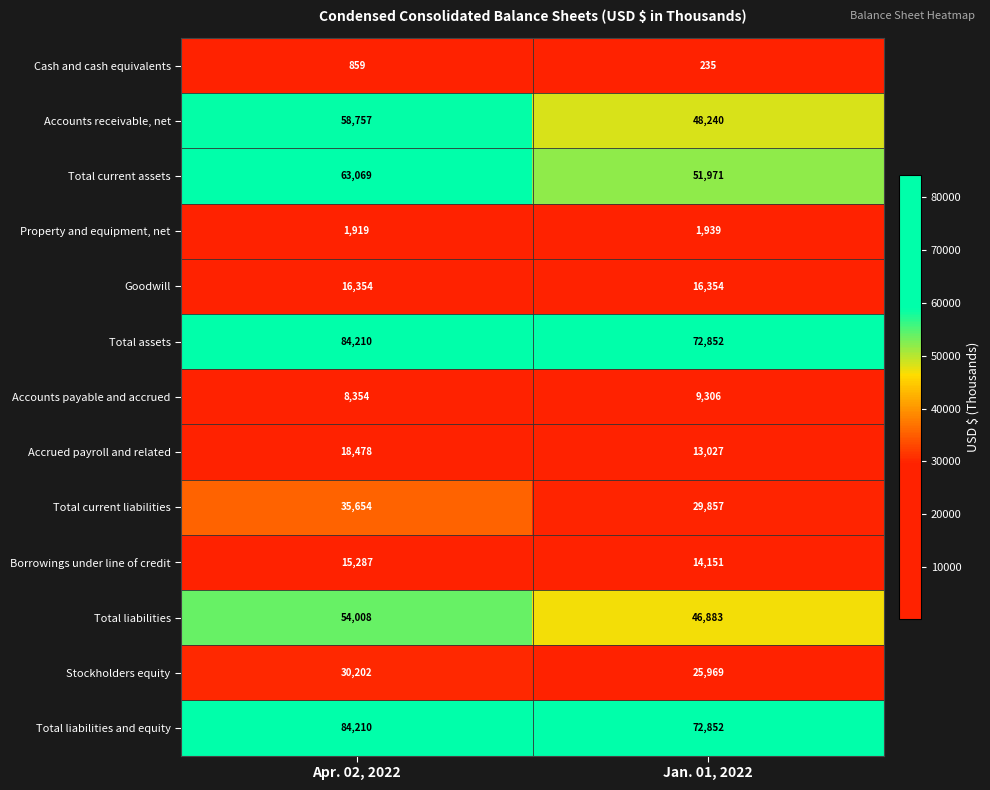

What is the maximum value for Total liabilities and equity?

84210